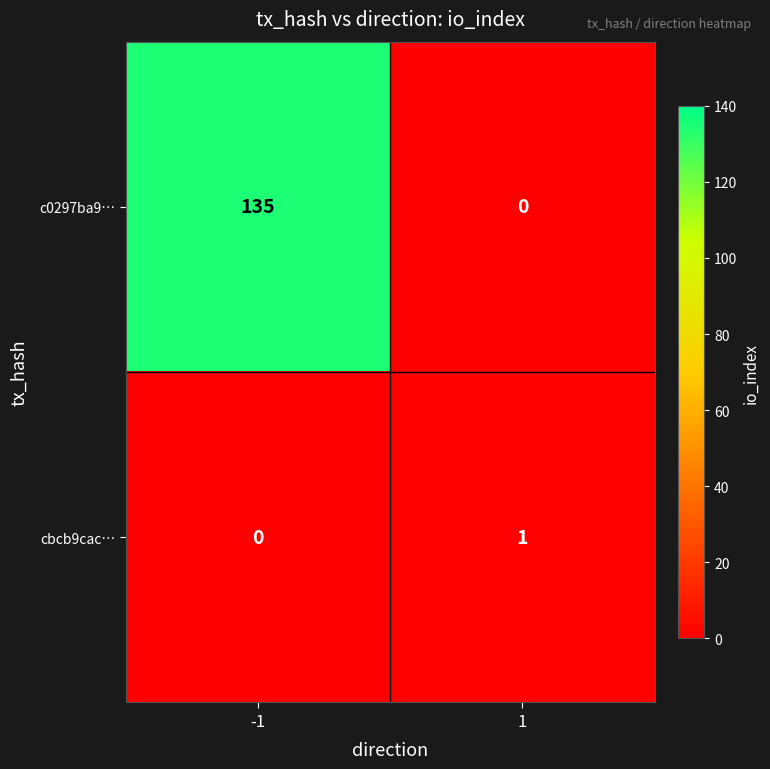

Between -1 and 1, which series saw the biggest shift?

c0297ba9…